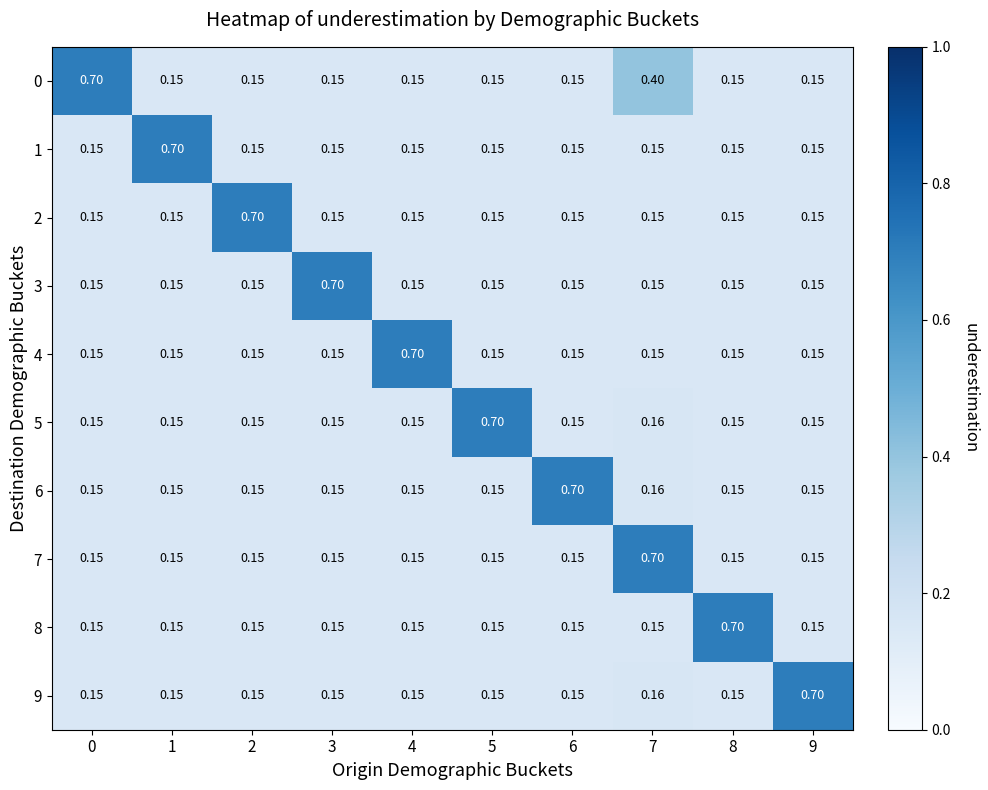

At 6, list the series in order from smallest to largest.

2, 8, 3, 4, 1, 7, 9, 5, 0, 6